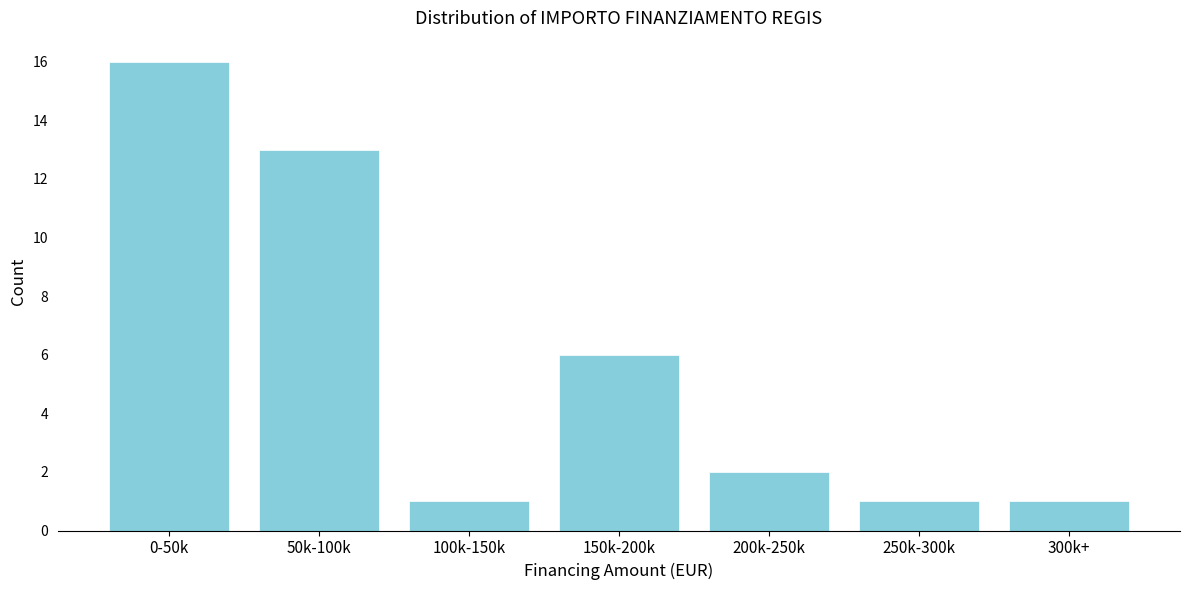

Reading left to right, list all the values displayed in this chart.

0-50k=16	50k-100k=13	100k-150k=1	150k-200k=6	200k-250k=2	250k-300k=1	300k+=1